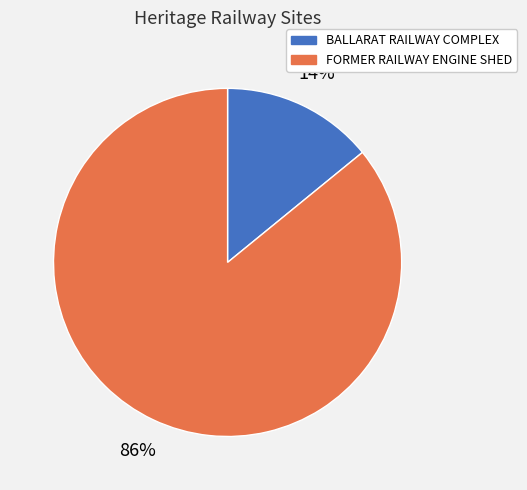

How many segments does this pie chart have?

2